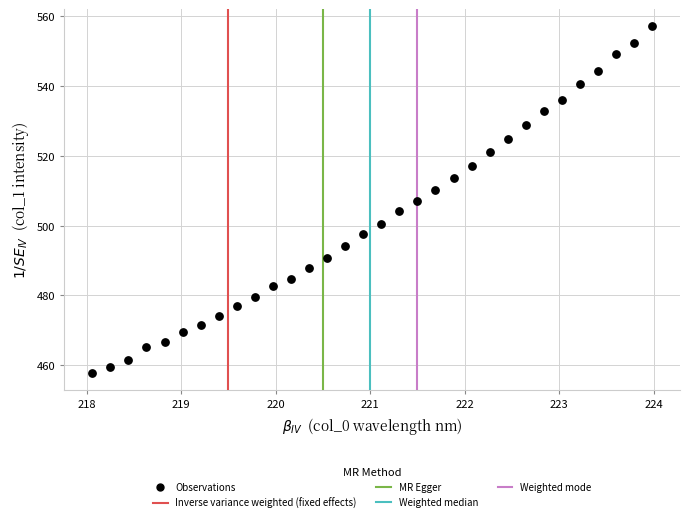

What is the range of Y values (max minus min)?

99.1